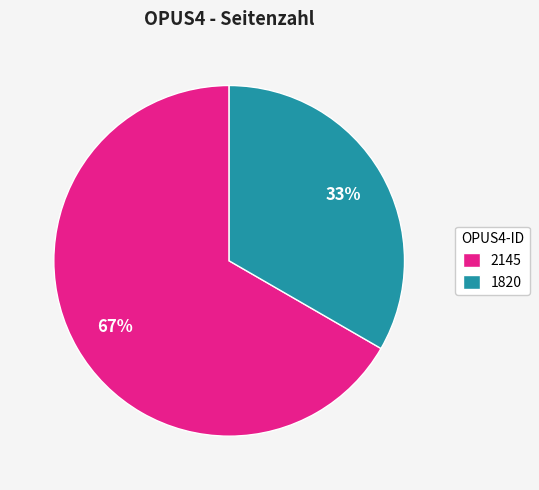

To the nearest percent, what is the combined percentage of 2145 and 1820?

100%